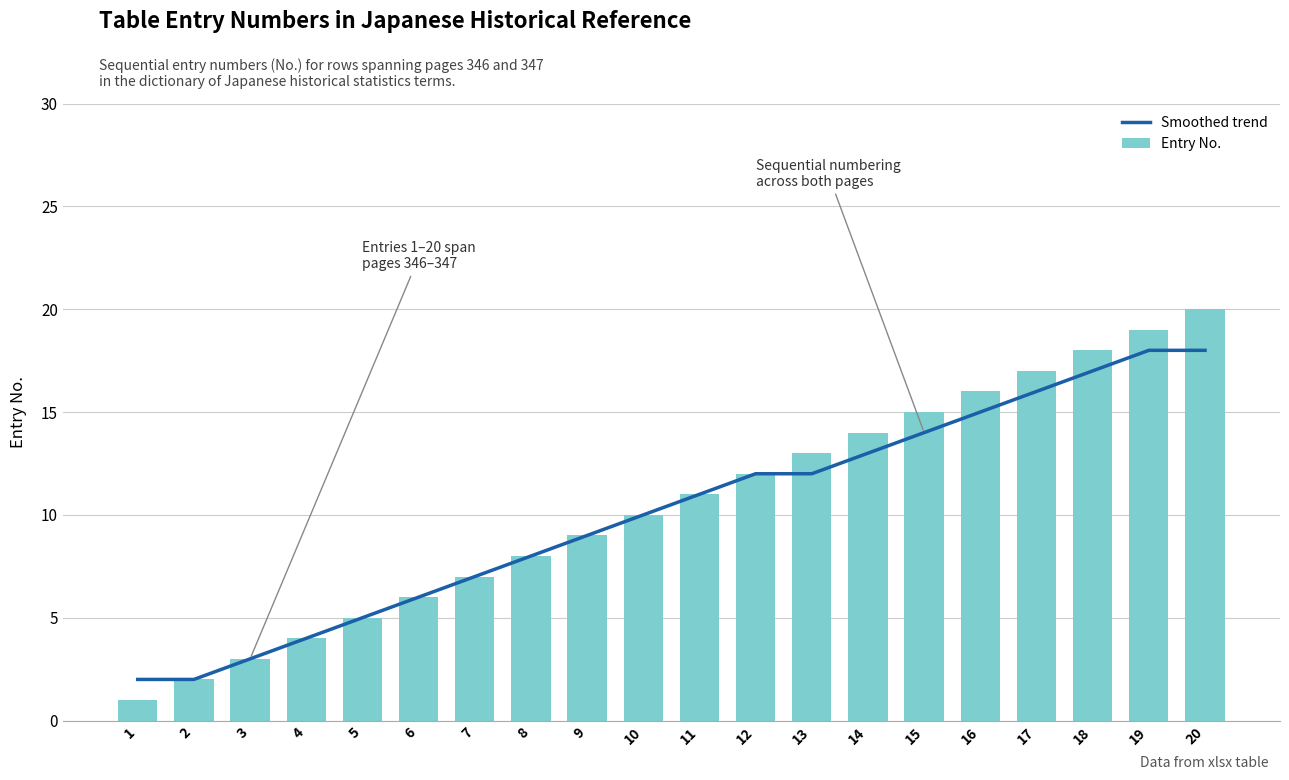

Between 1 and 5, which is larger?

5